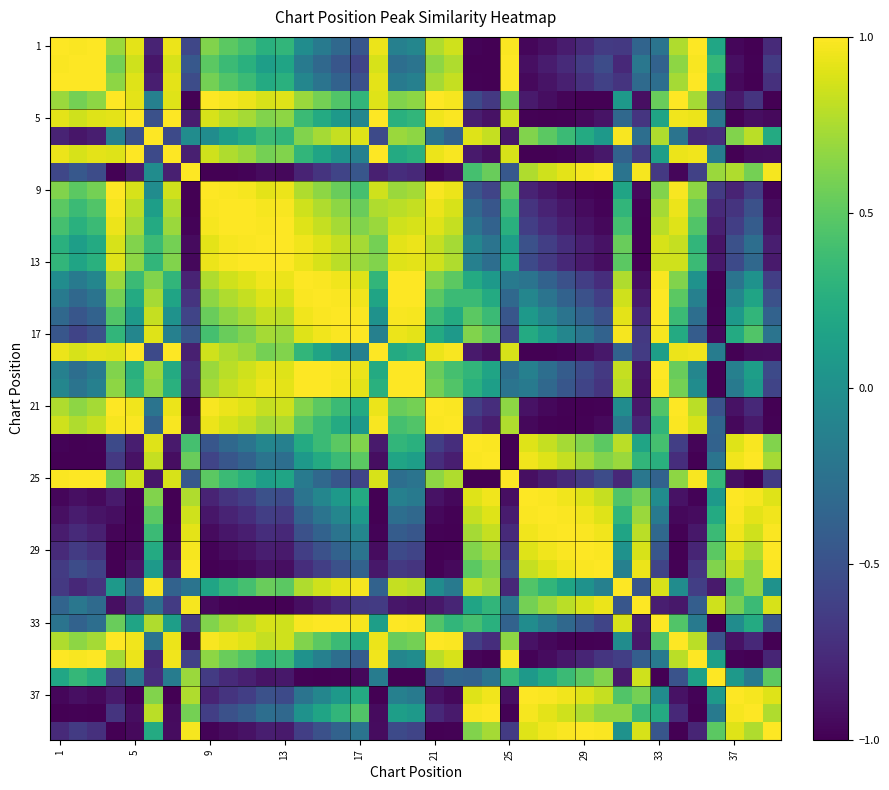

What is the smallest value displayed?

-1.0